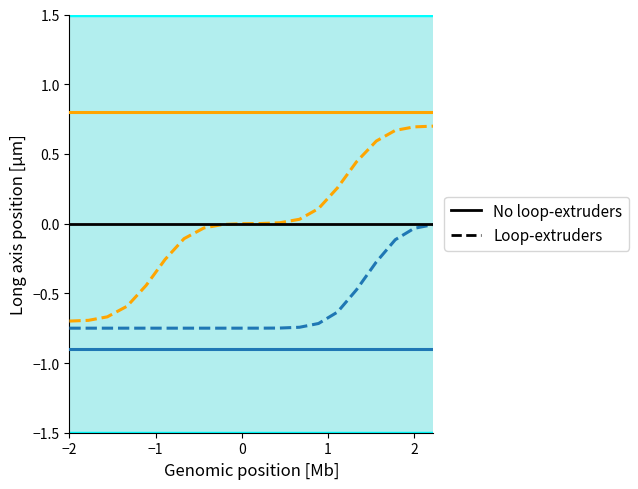

What is the minimum value shown in the chart?

-0.9